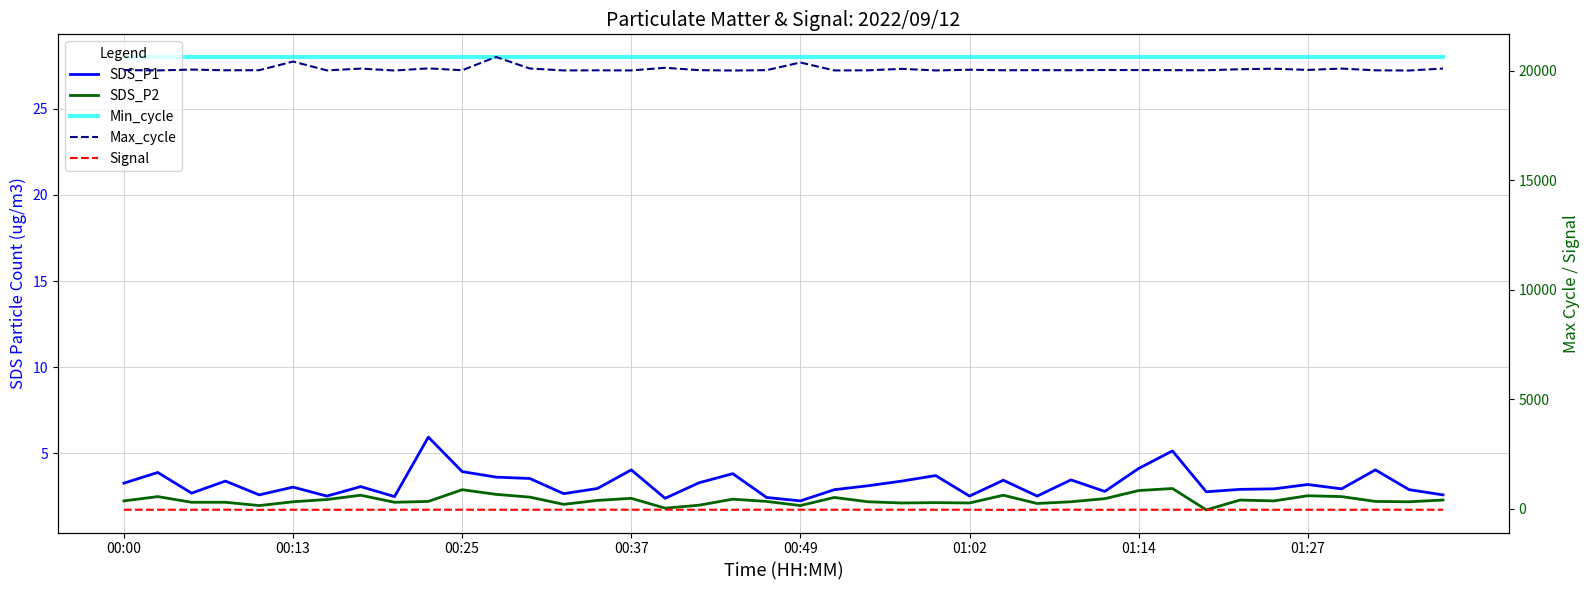

List the series in order of their peak value, lowest first.

Signal, SDS_P2, SDS_P1, Min_cycle, Max_cycle